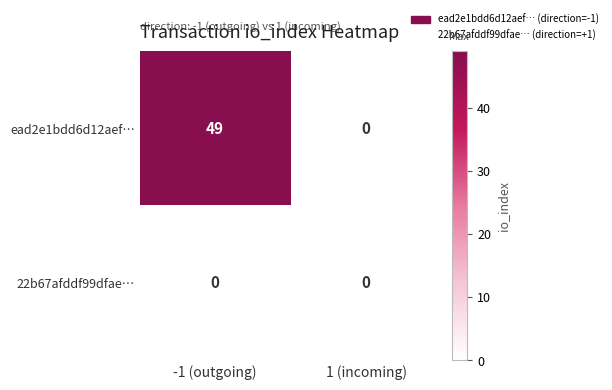

Which series has the largest range (max minus min)?

ead2e1bdd6d12aef…